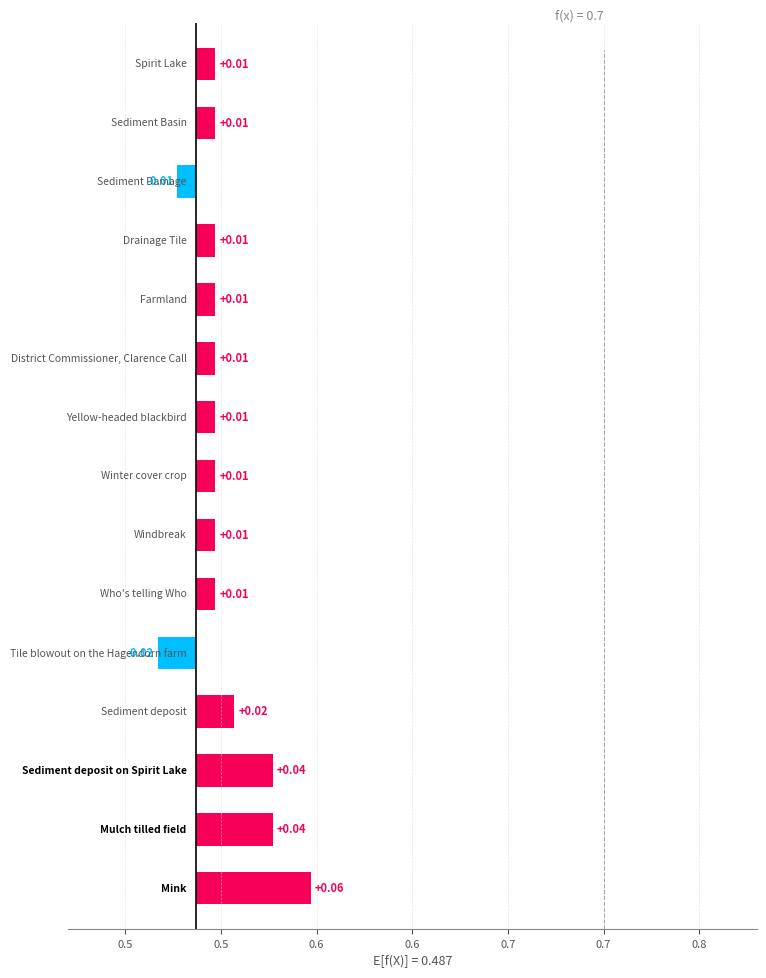

Are the bars grouped side by side (vs. stacked)?

No